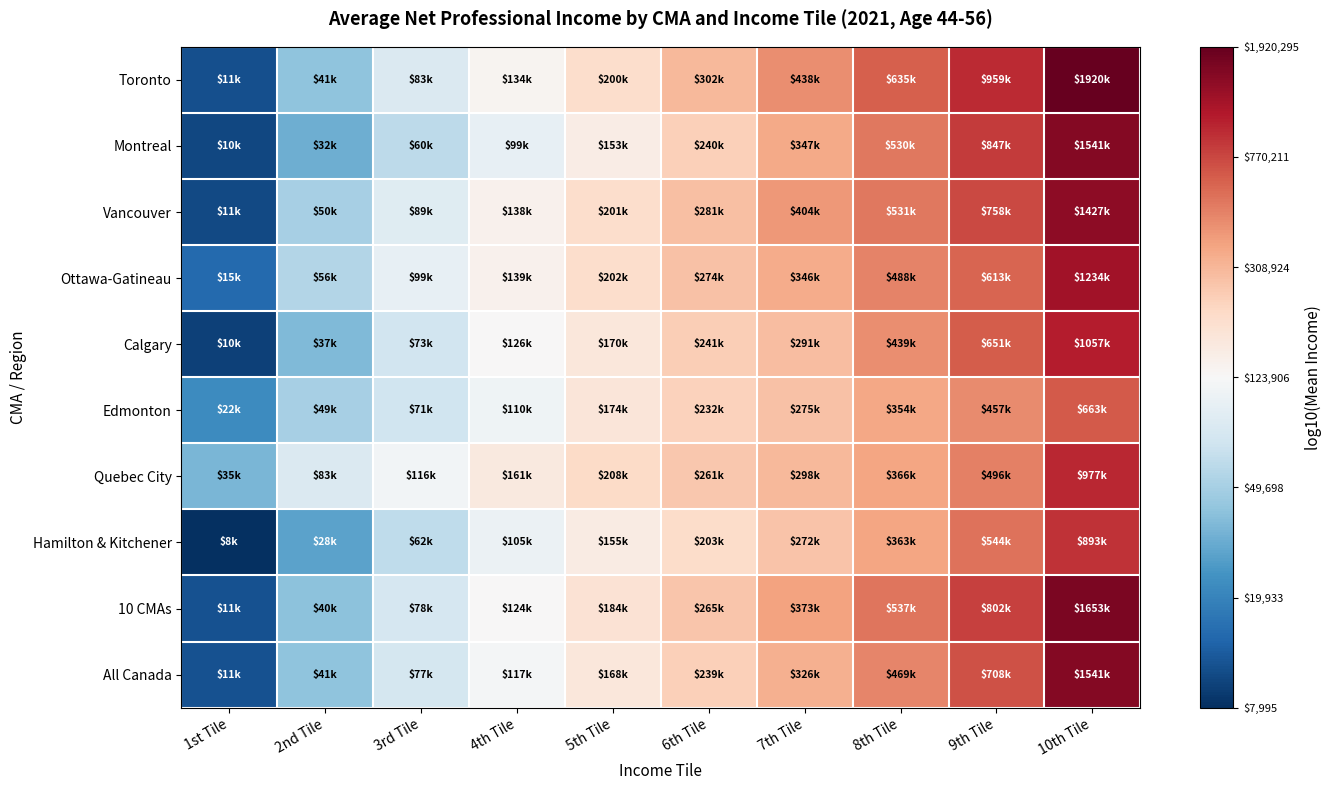

How many distinct data groups are displayed?

10